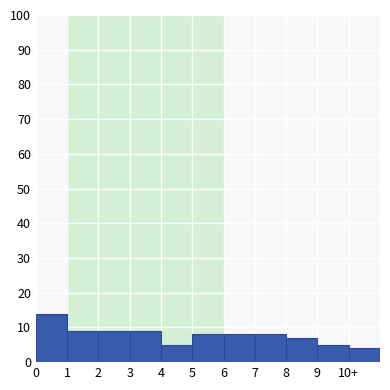

Reading left to right, transcribe all the data shown in this chart.

0=14	1=9	2=9	3=9	4=5	5=8	6=8	7=8	8=7	9=5	10+=4